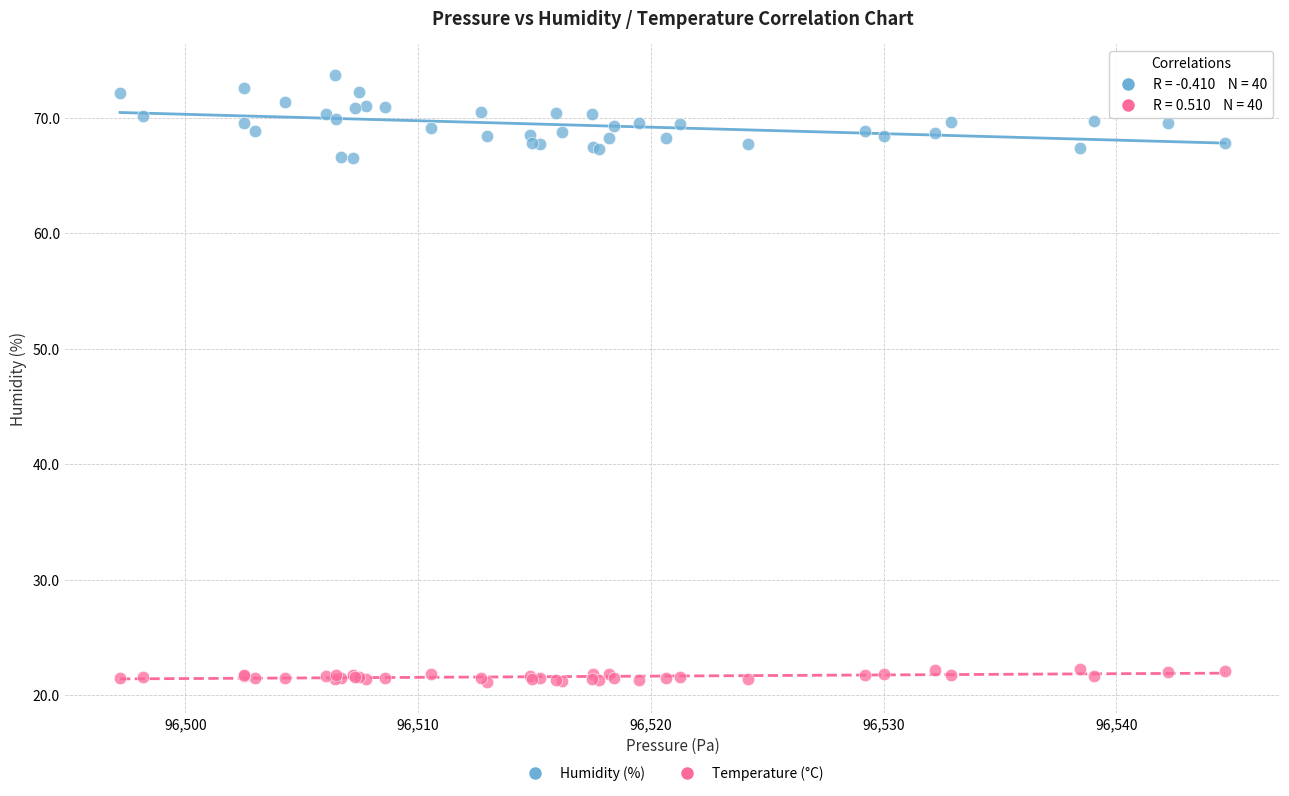

What is the X range (max minus min) for the scatter plot?

47.5